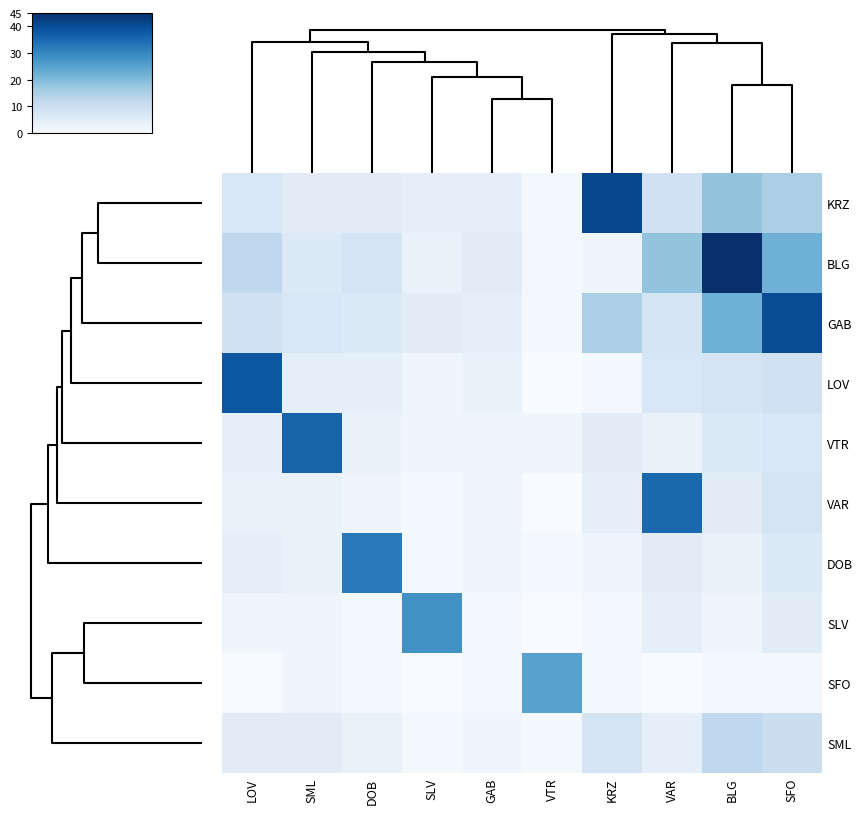

How many distinct data groups are displayed?

10